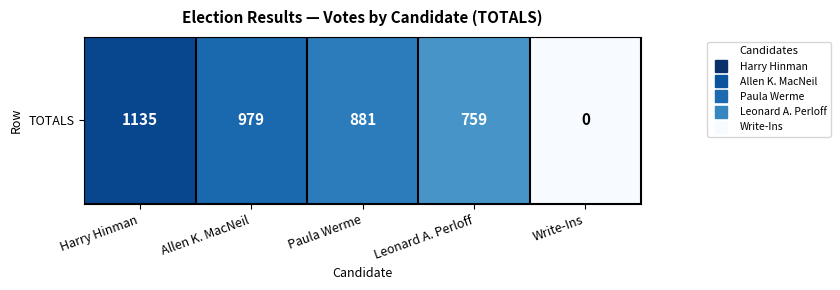

What is the approximate value at Paula Werme?

881